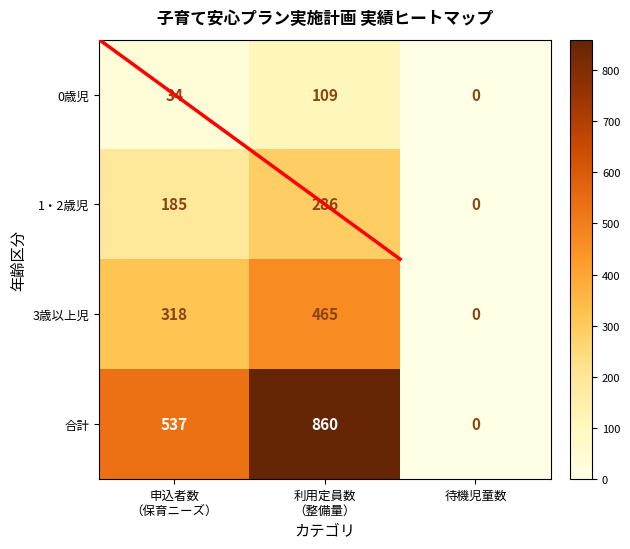

Count the 0歳児 values in the range 0 to 109.

3